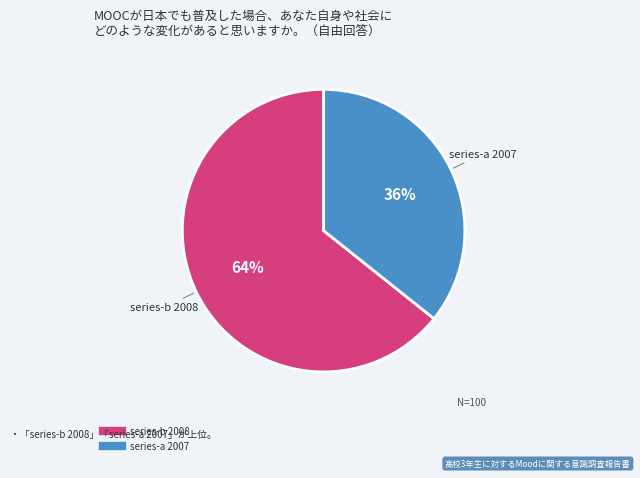

How many segments does this pie chart have?

2